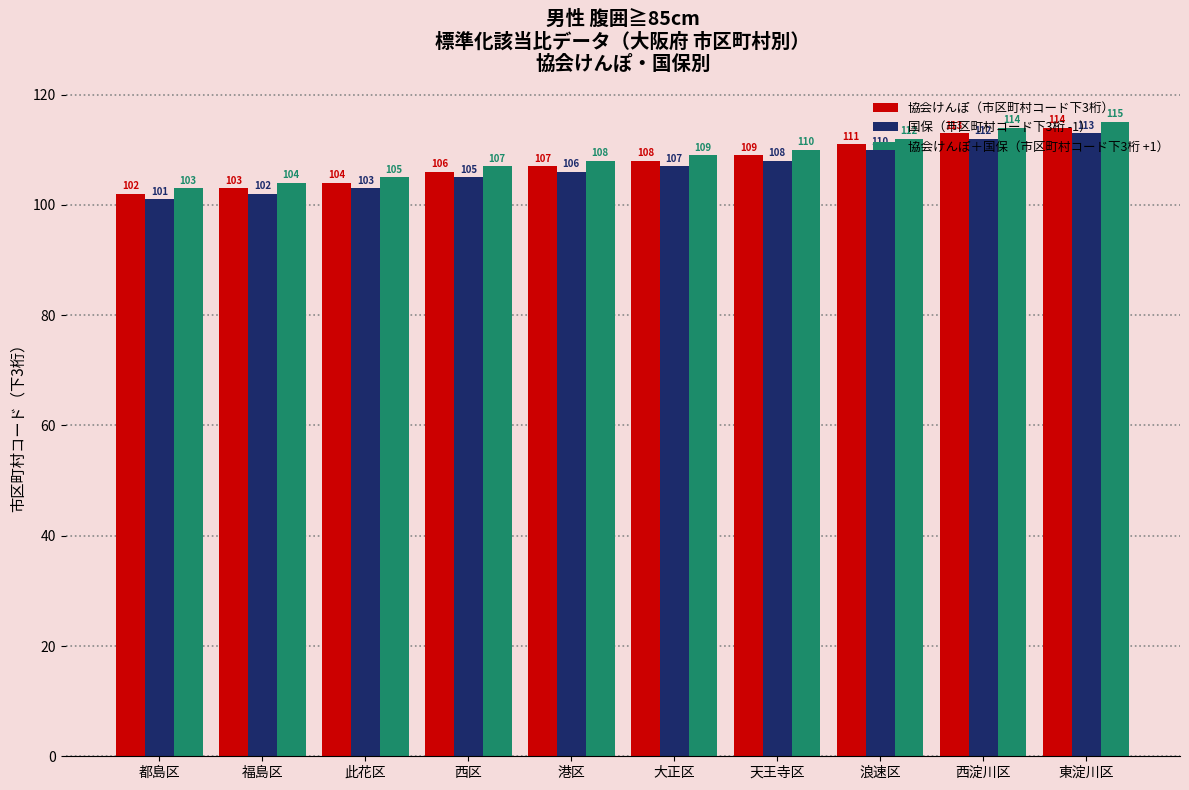

At which label is 協会けんぽ（市区町村コード下3桁） closest to 108?

大正区